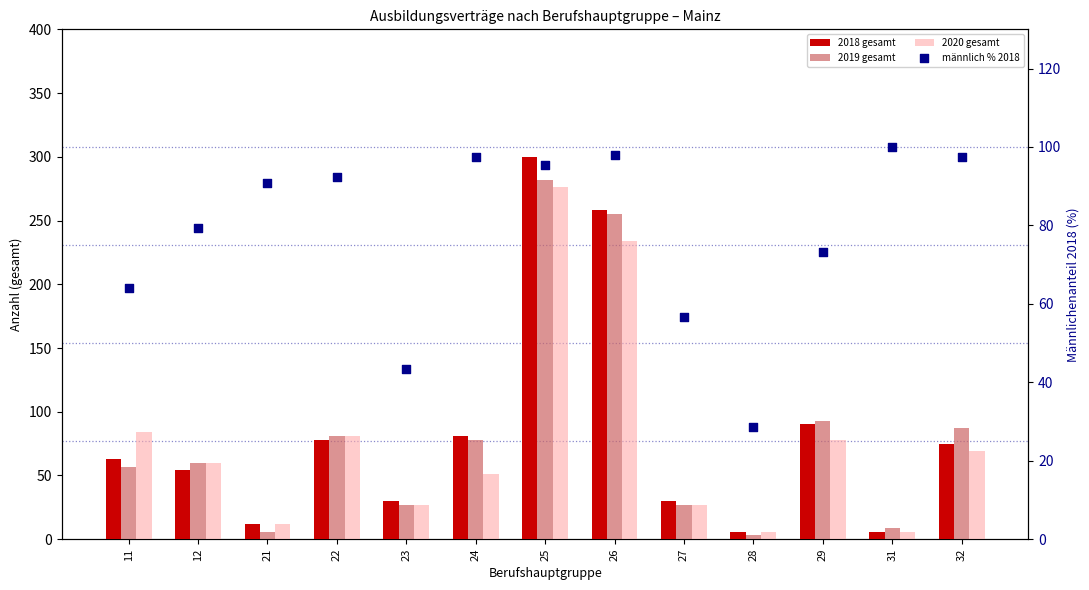

Which series has the largest Y range (max minus min)?

2018 gesamt